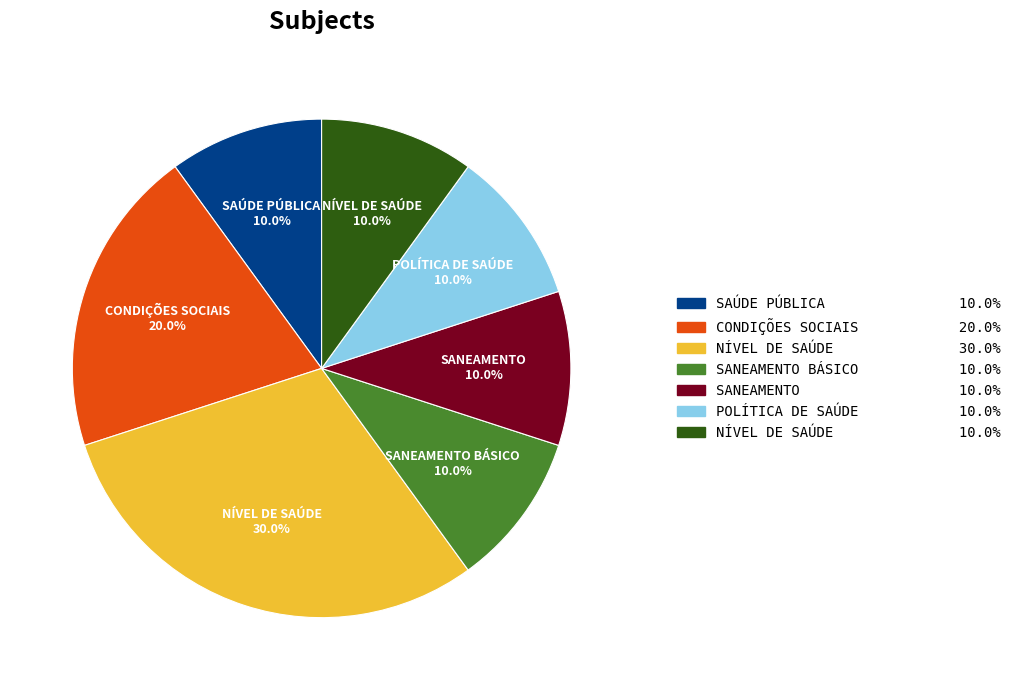

Does any single category account for the majority?

No